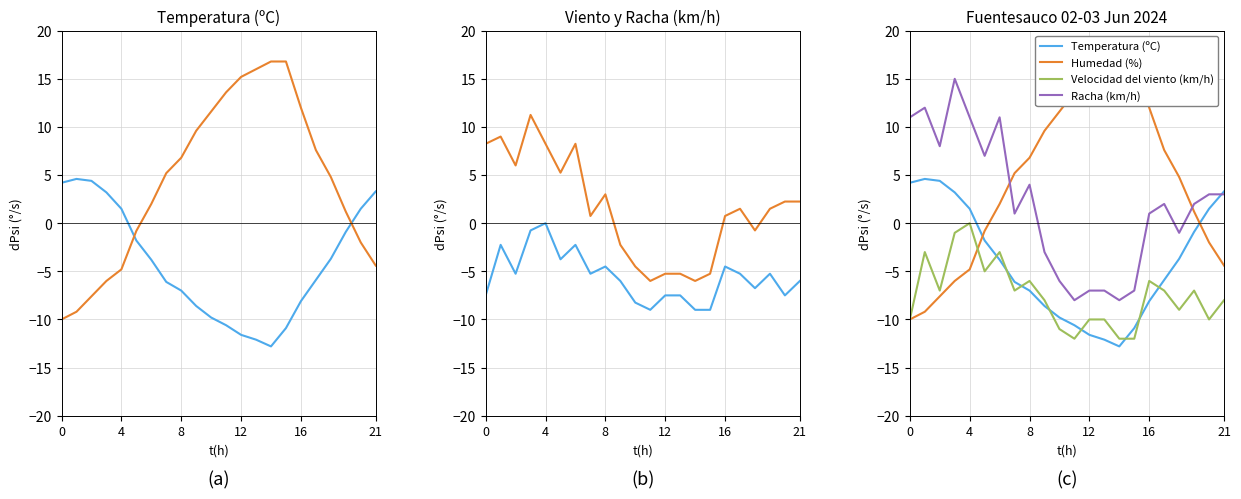

Rank the series by their average value, from lowest to highest.

Velocidad del viento (km/h), Temperatura (ºC), Racha (km/h), Humedad (%)